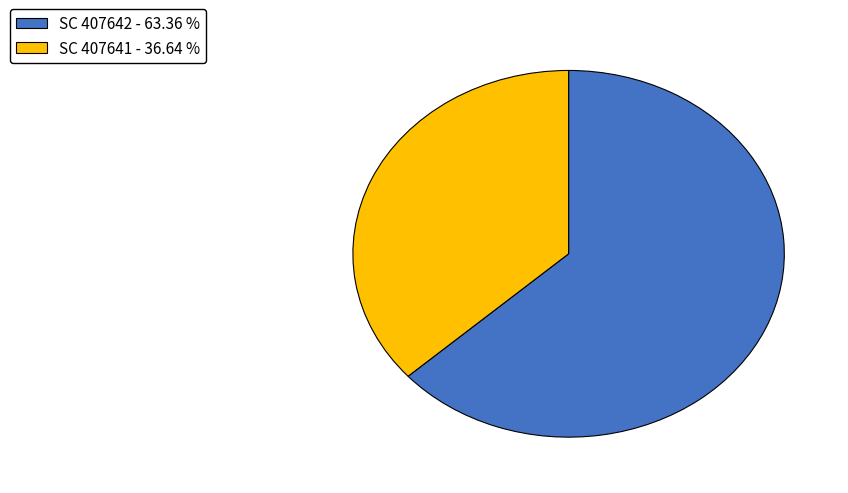

How many slices are in this pie chart?

2